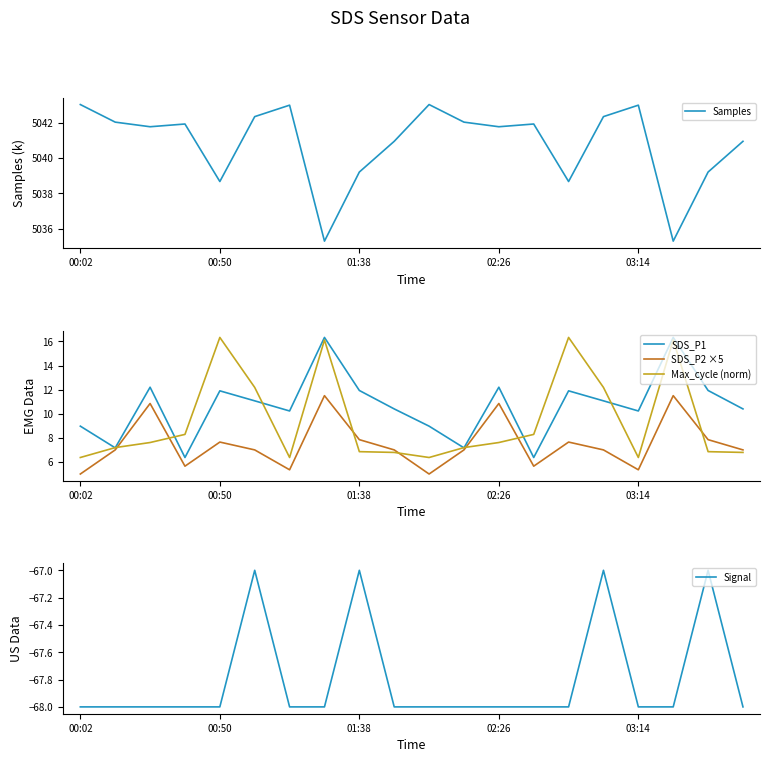

The value of SDS_P2 ×5 at 00:50 is 3.1. True or false?

False